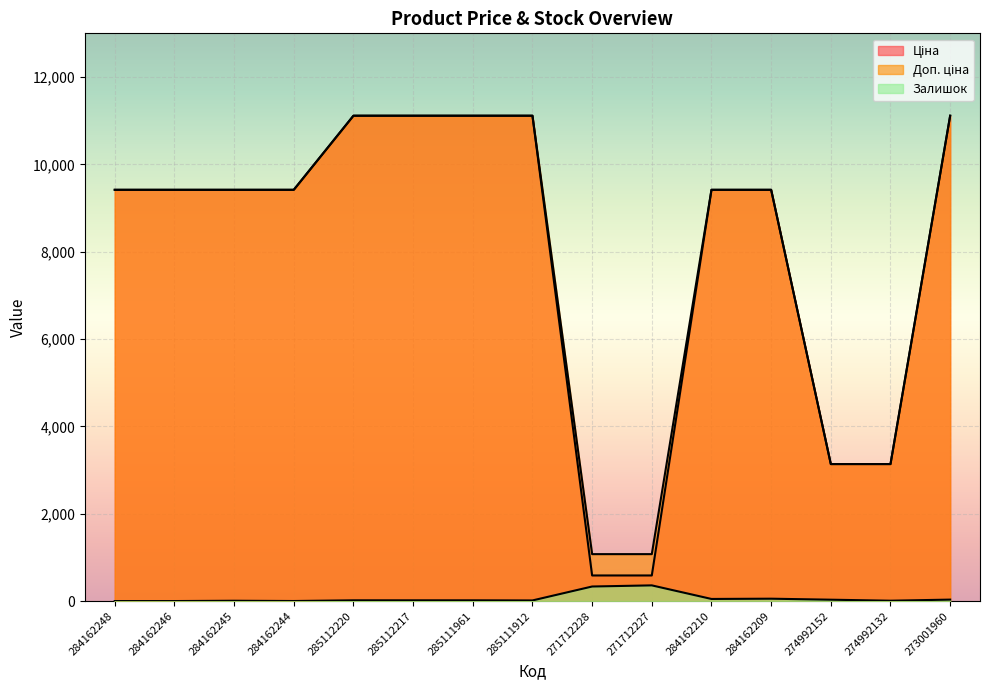

What are all the series names shown in the legend?

Ціна, Доп. ціна, Залишок